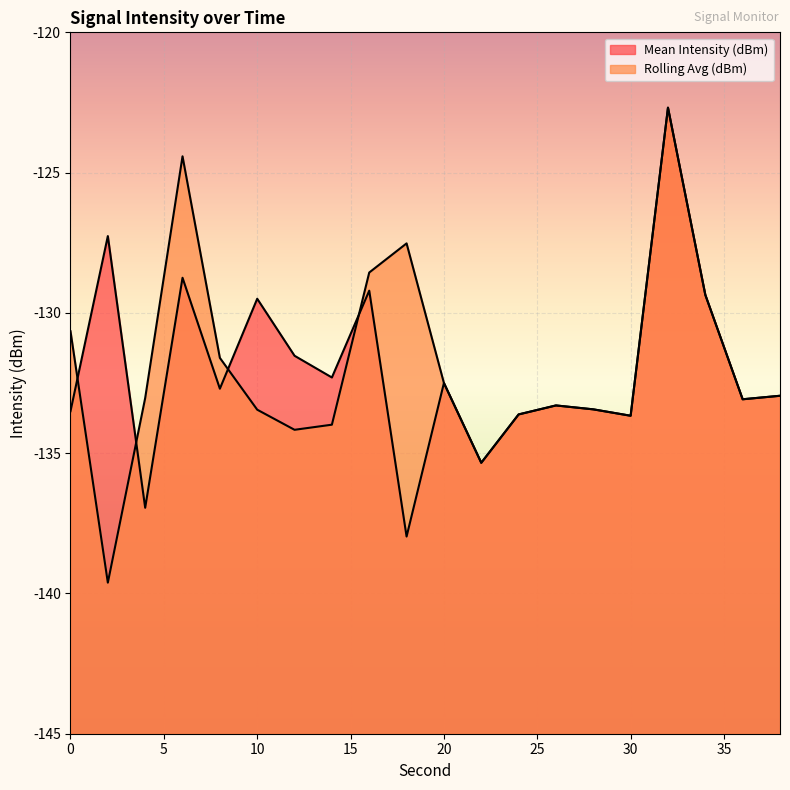

Which series ends up on top after the final intersection of Mean Intensity (dBm) and Rolling Avg (dBm)?

Rolling Avg (dBm)